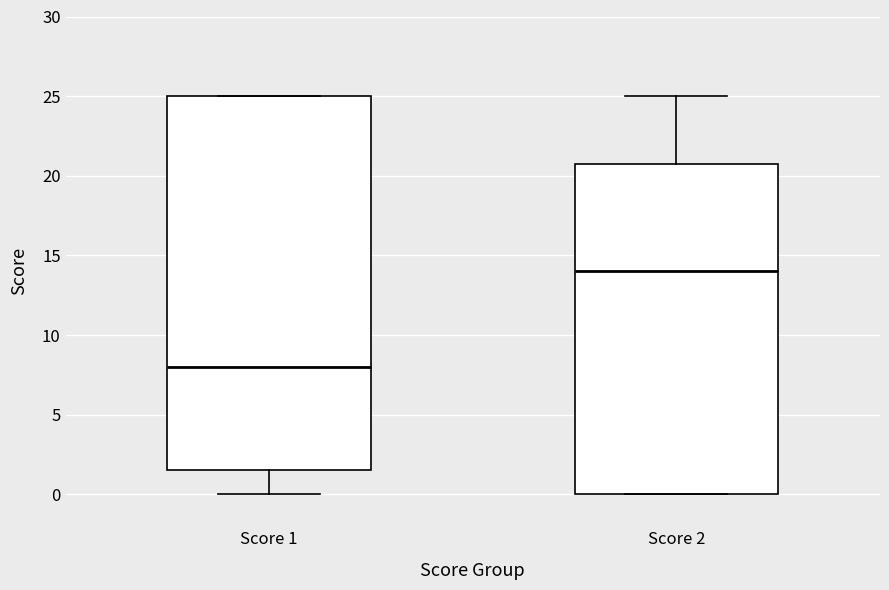

Comparing the boxes themselves (not the whiskers), which one is the tallest?

Score 1